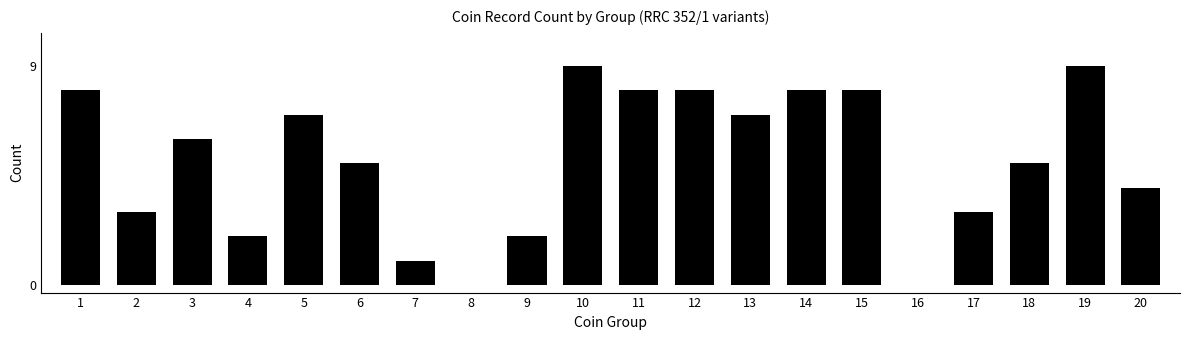

What value does the data have at 17?

3